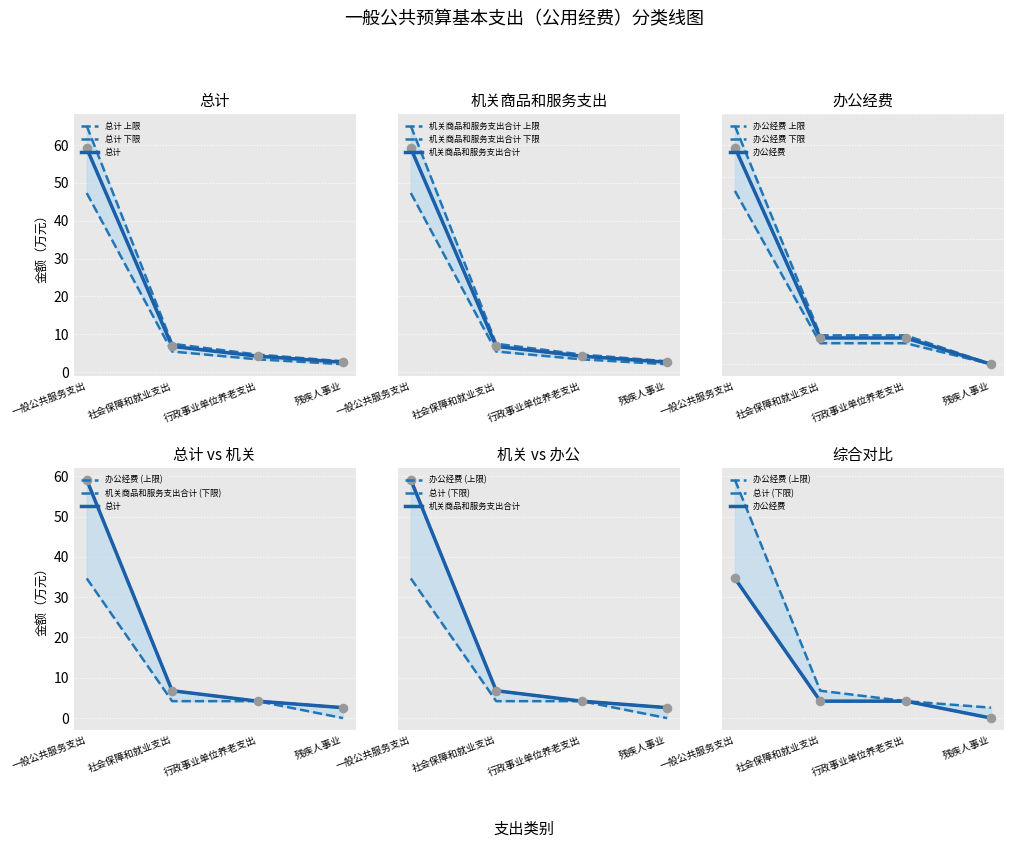

At how many categories does at least one series exceed 41?

1